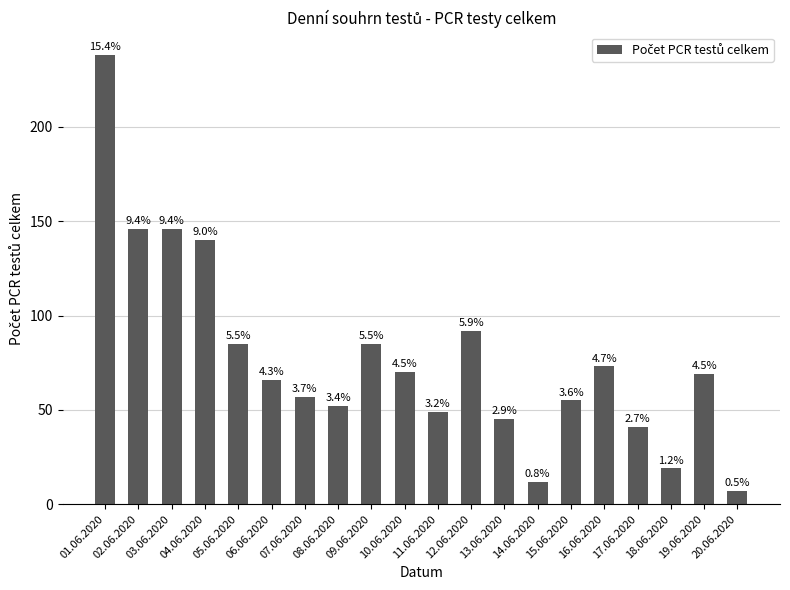

Reading right to left, list all the values displayed in this chart.

7	69	19	41	73	55	12	45	92	49	70	85	52	57	66	85	140	146	146	238